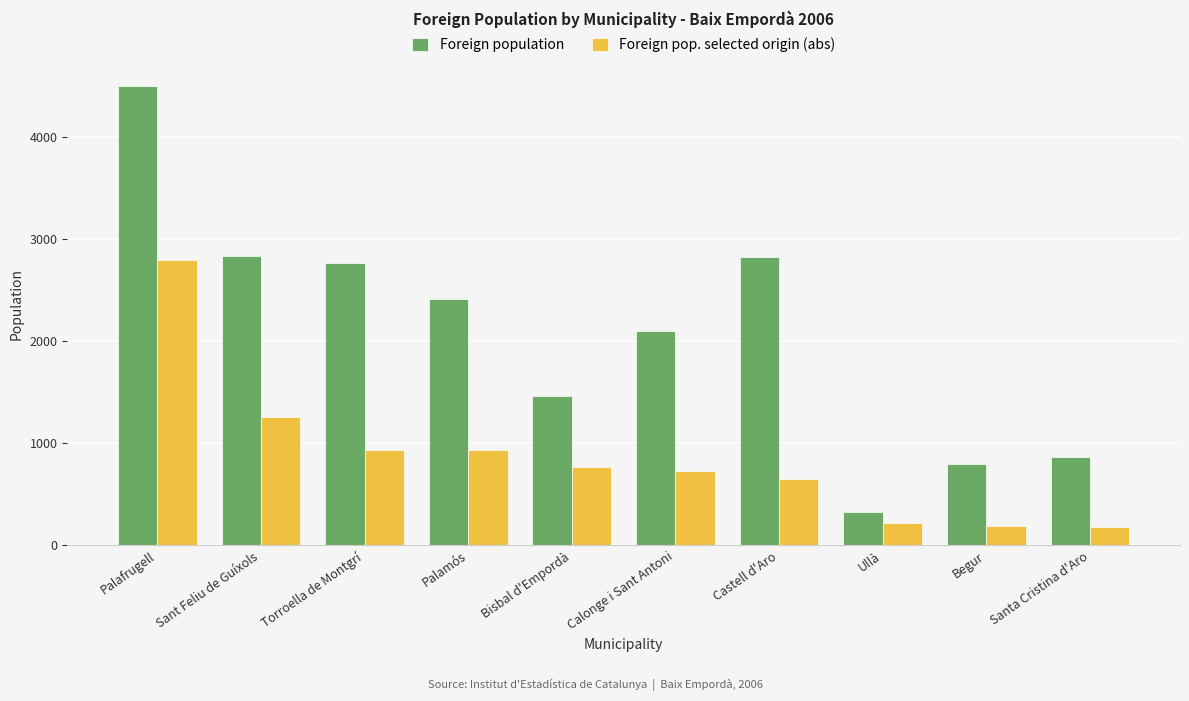

At which label is Foreign population closest to 2411?

Palamós